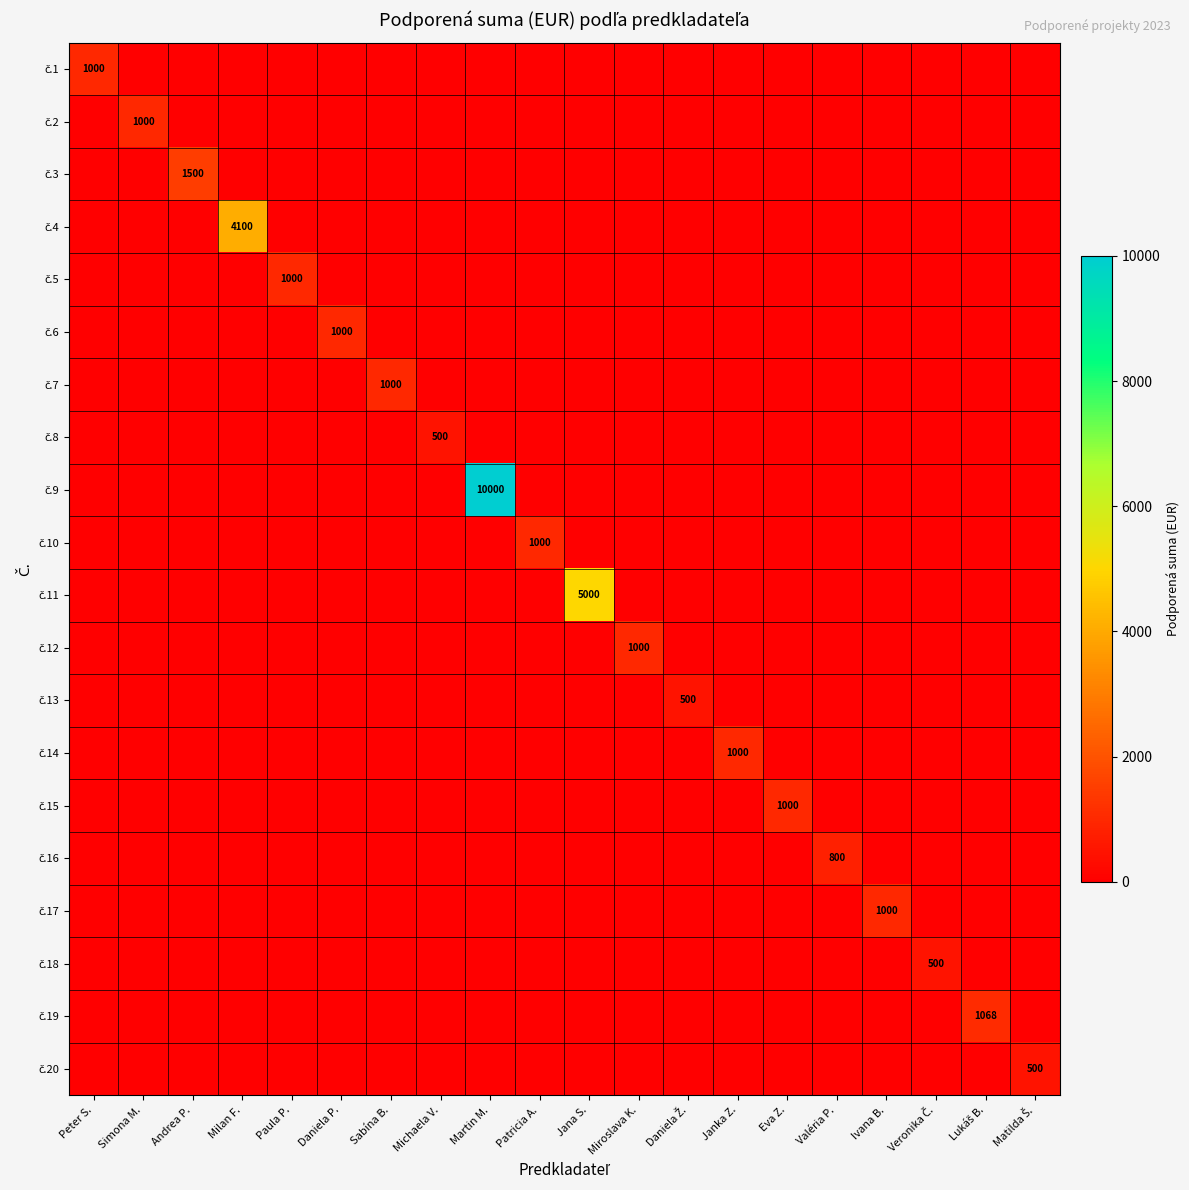

What is the maximum value shown in the chart?

10000